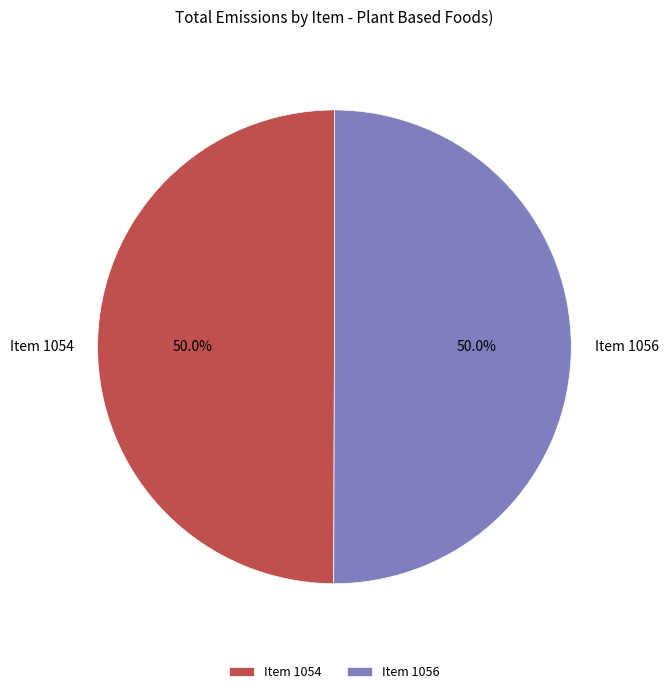

What is the total percentage of Item 1056 and Item 1054?

100.0%